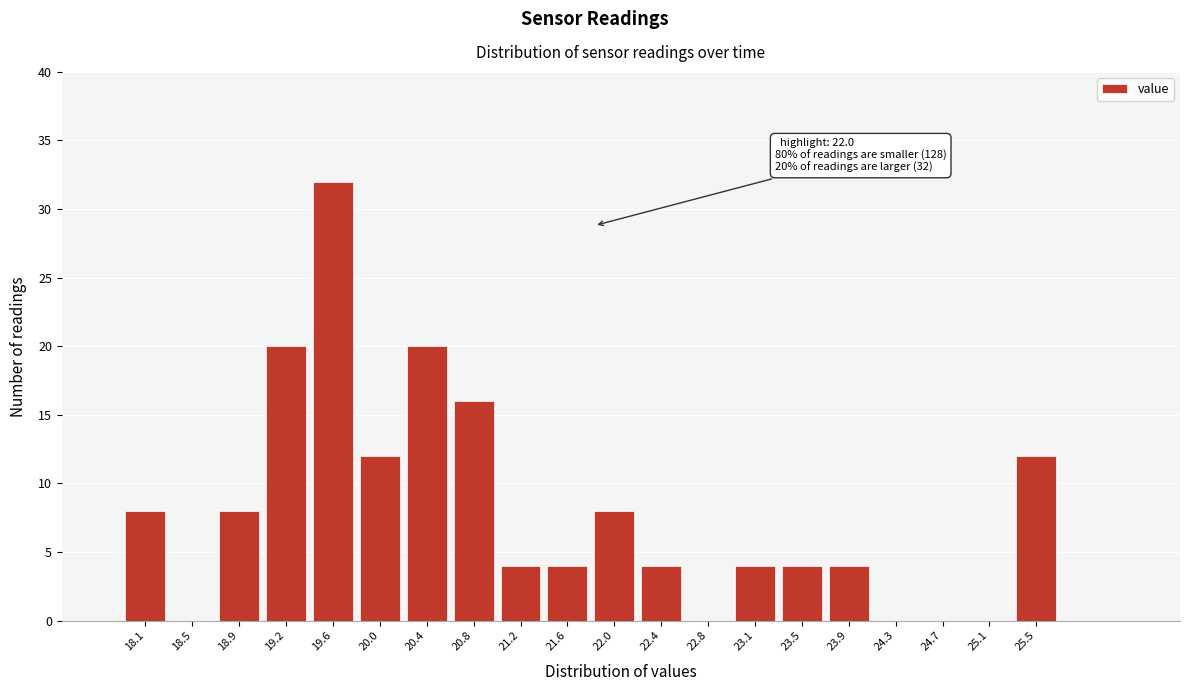

Reading left to right, list all the values displayed in this chart.

18.1=8	18.5=0	18.9=8	19.2=20	19.6=32	20.0=12	20.4=20	20.8=16	21.2=4	21.6=4	22.0=8	22.4=4	22.8=0	23.1=4	23.5=4	23.9=4	24.3=0	24.7=0	25.1=0	25.5=12